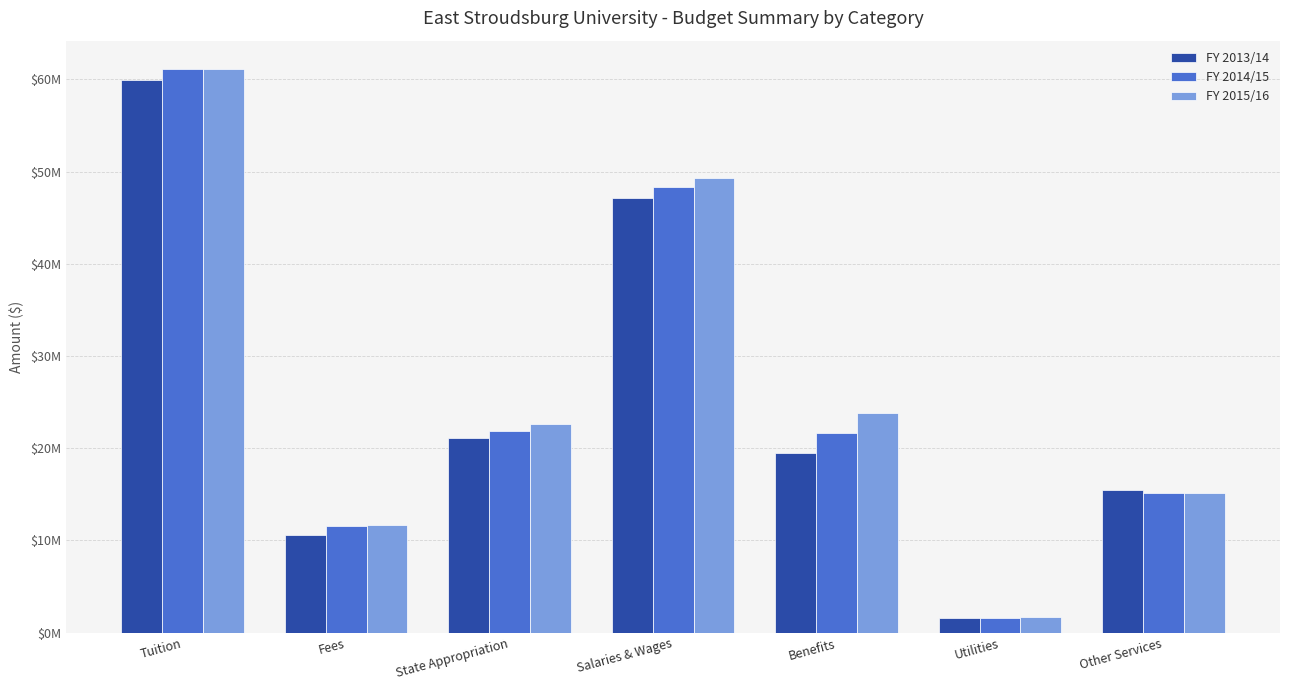

What are all the series names shown in the legend?

FY 2013/14, FY 2014/15, FY 2015/16